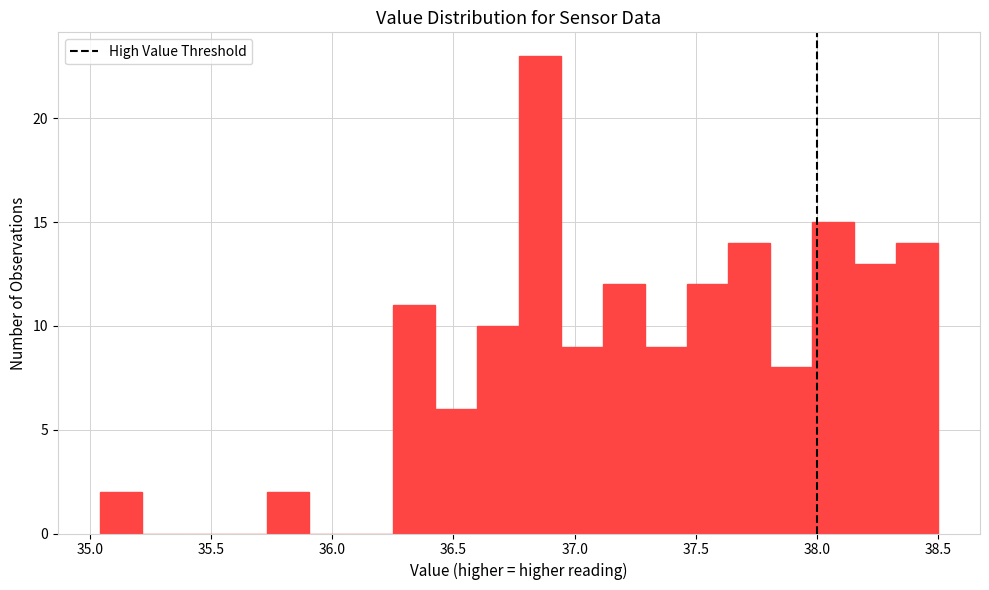

Around what value on the x-axis is the tallest bar? Give the approximate position of its centre, as read against the axis.

36.85